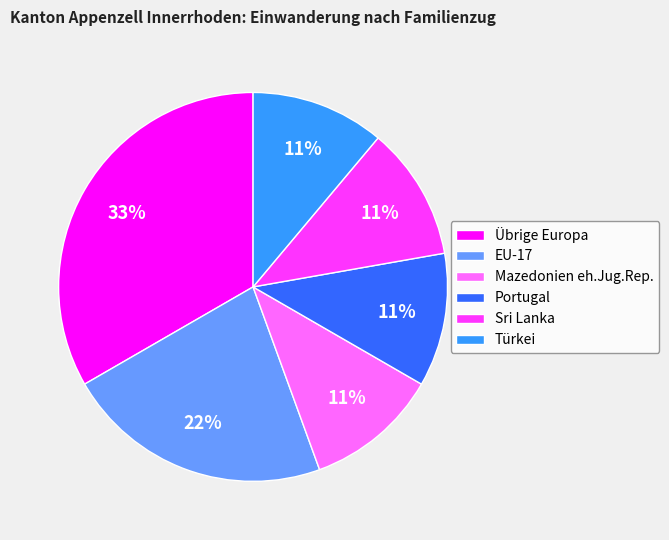

True or false: EU-17 accounts for 22% of the total.

True